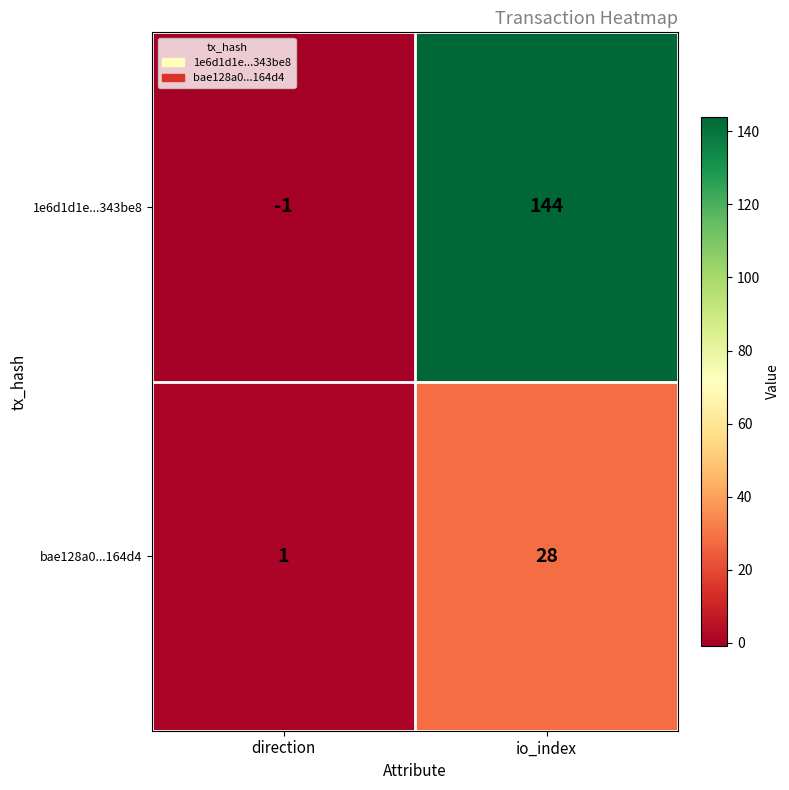

Count the number of categories in the chart.

2